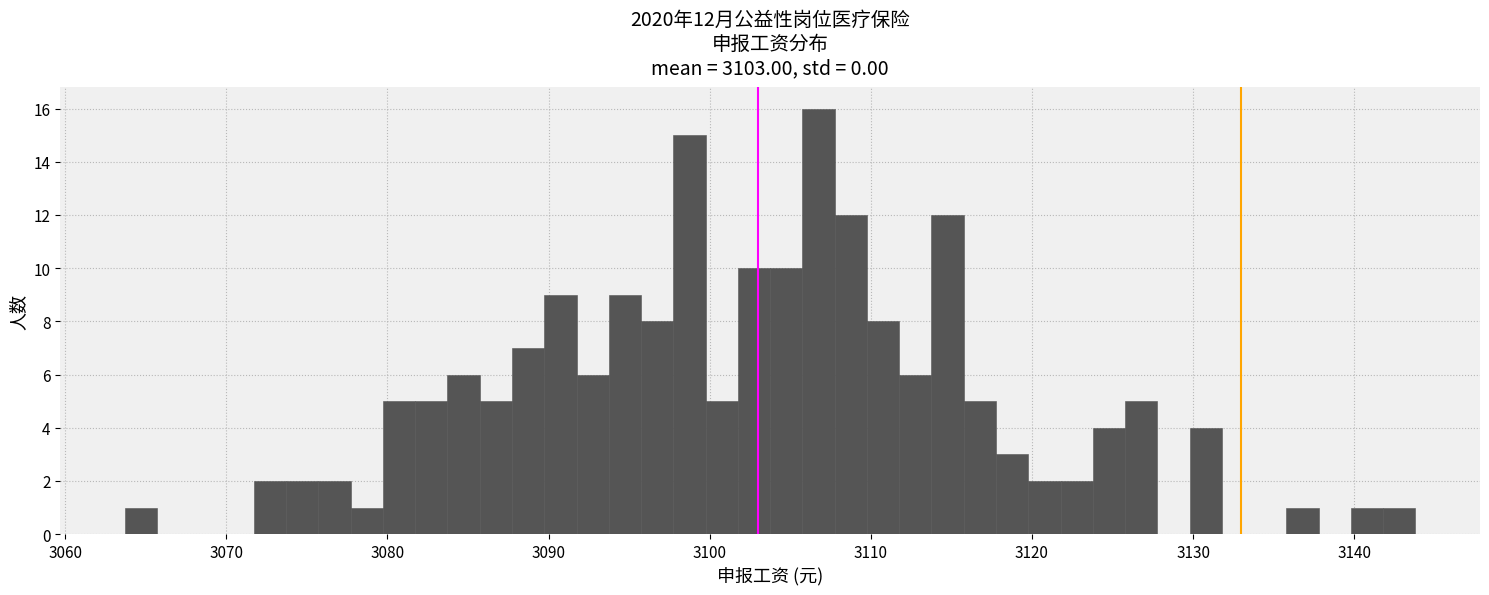

Around what value on the x-axis is the tallest bar? Give the approximate position of its centre, as read against the axis.

3107